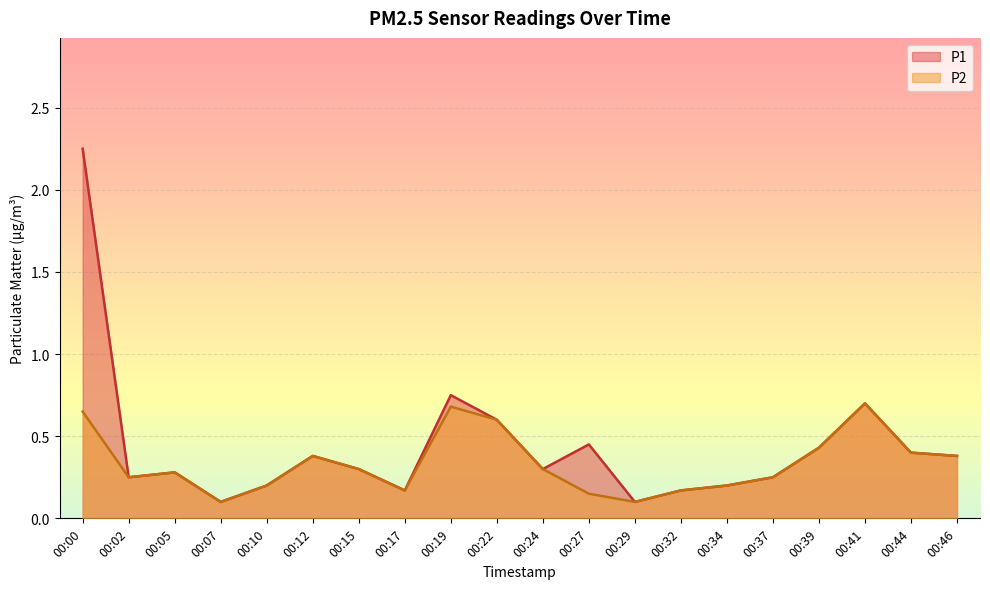

True or false: P1 and P2 intersect in this chart.

False